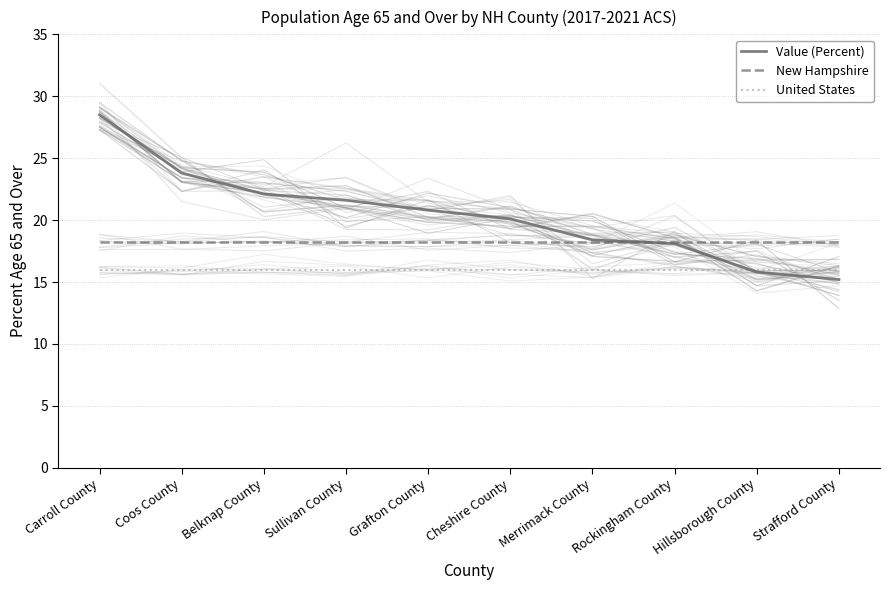

At which label does Value (Percent) first exceed 20?

Carroll County